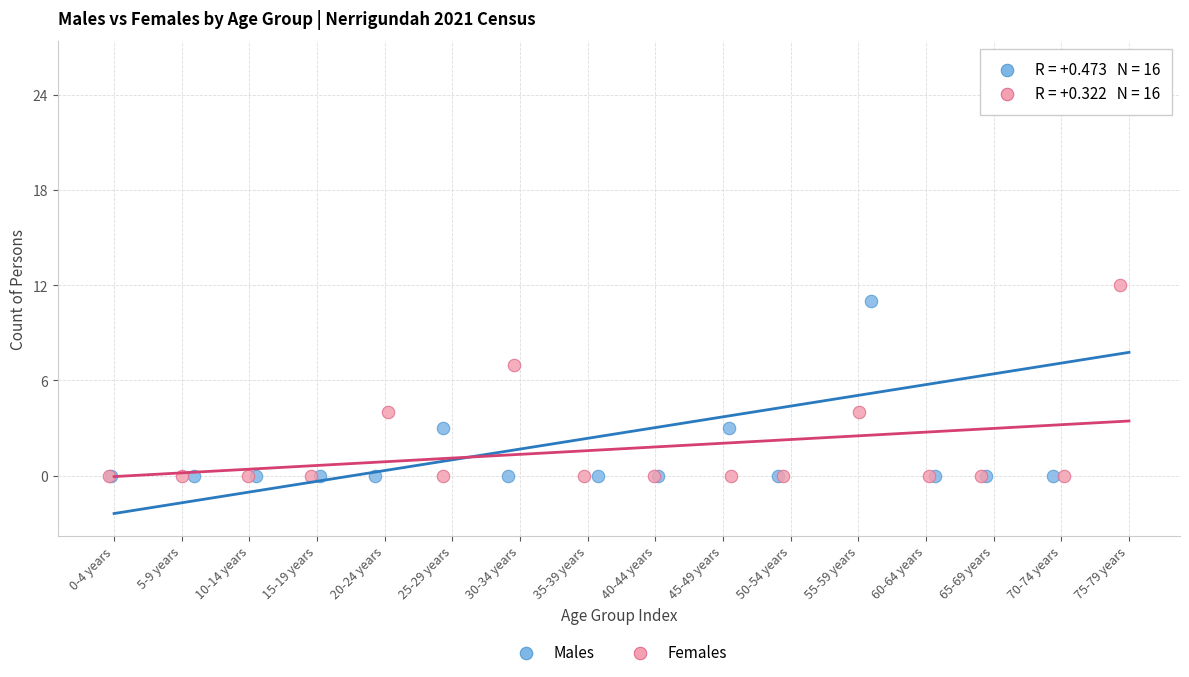

What are all the series names shown in the legend?

Males, Females